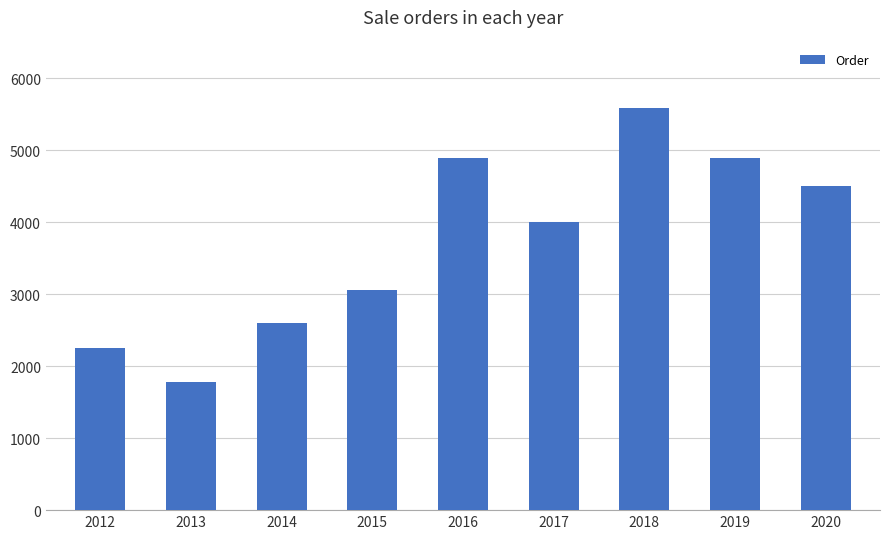

At which label is the value closest to 3685?

2017